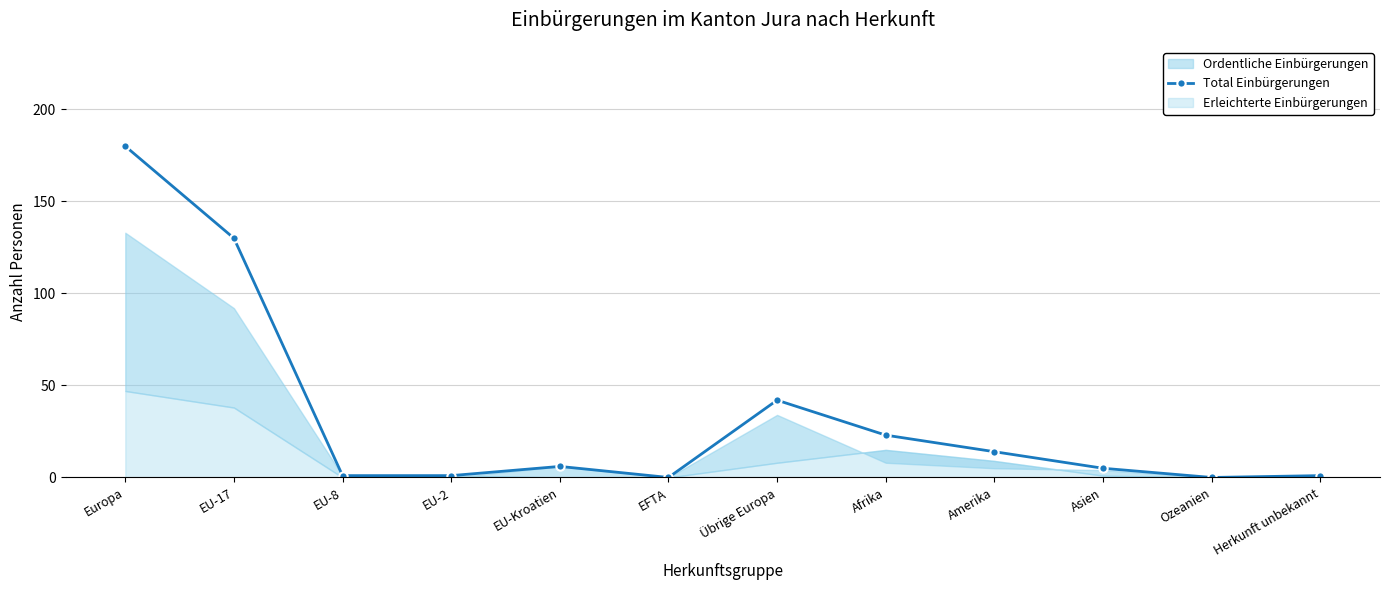

How many data points in Total Einbürgerungen are less than 6?

6